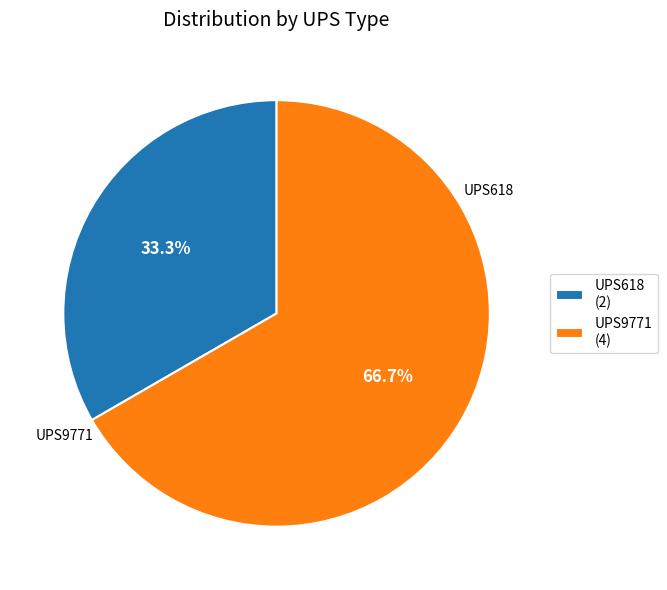

What is the smallest slice in the pie chart?

UPS618